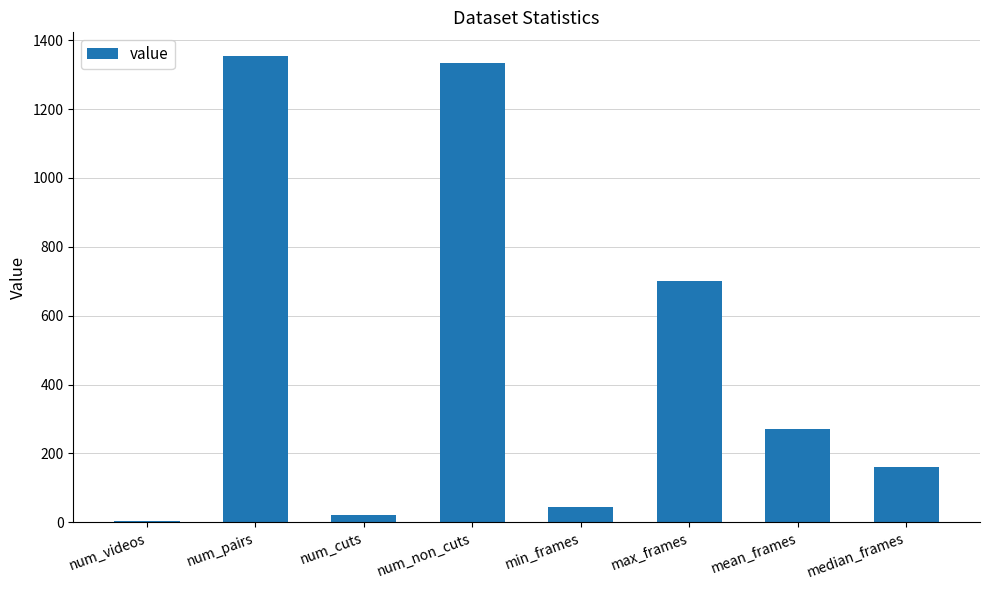

What is the ratio of the value at median_frames to the value at num_videos?

32.2